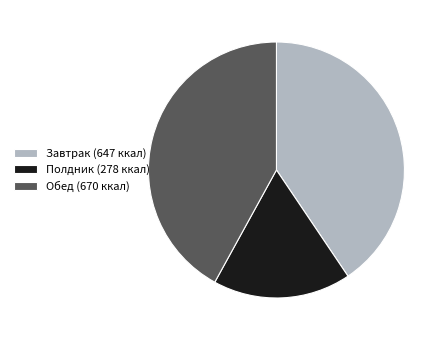

Is the sum of Полдник (278 ккал) and Завтрак (647 ккал) greater than half?

Yes